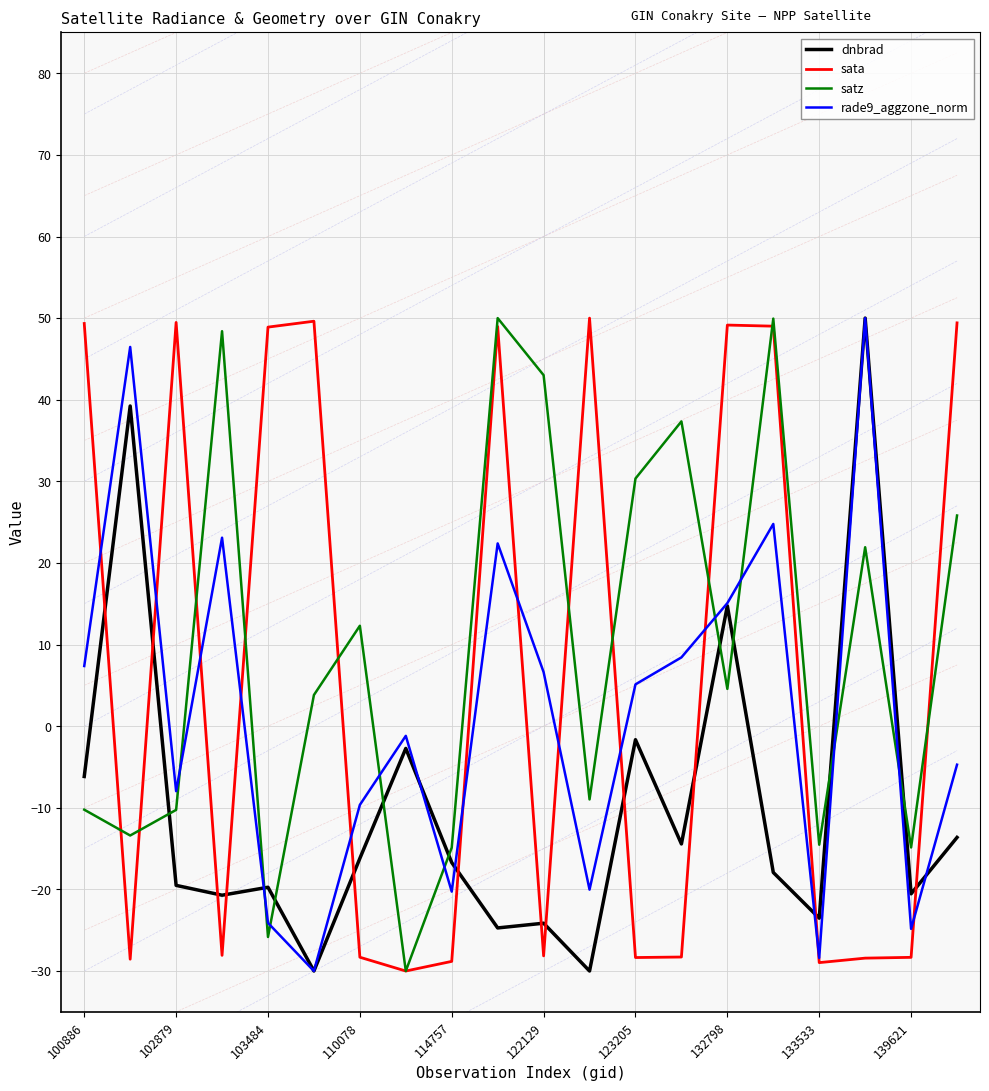

True or false: dnbrad and sata cross at least once.

True